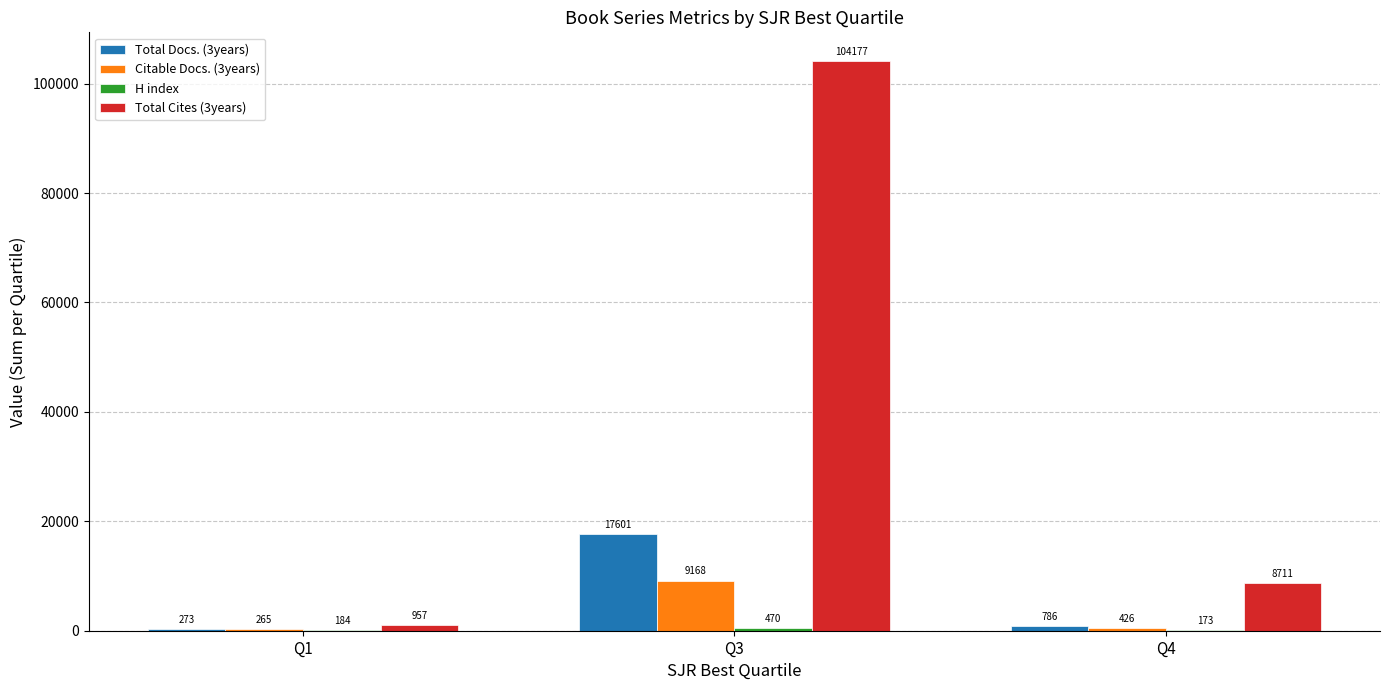

Is the value of Total Docs. (3years) at Q1 greater than the value of Total Cites (3years) at Q1?

No